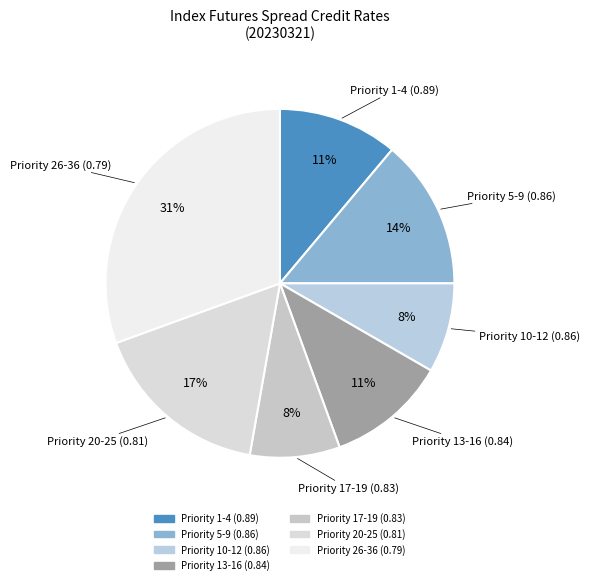

Which category has the biggest portion of the pie?

Priority 26-36 (0.79)